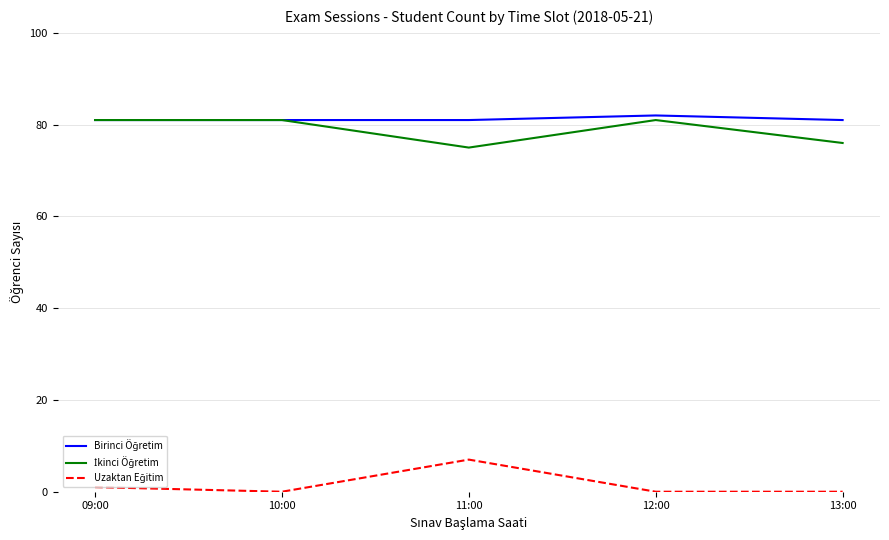

What is the maximum value shown in the chart?

82